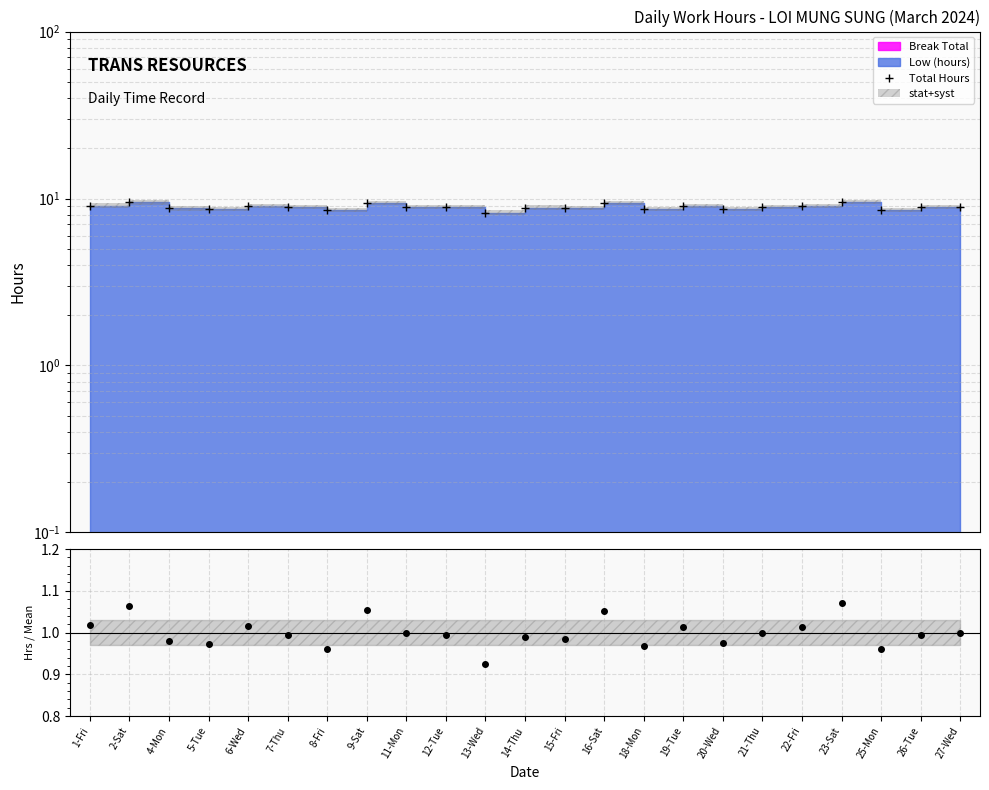

Which series has the largest total across all categories?

Total Hours